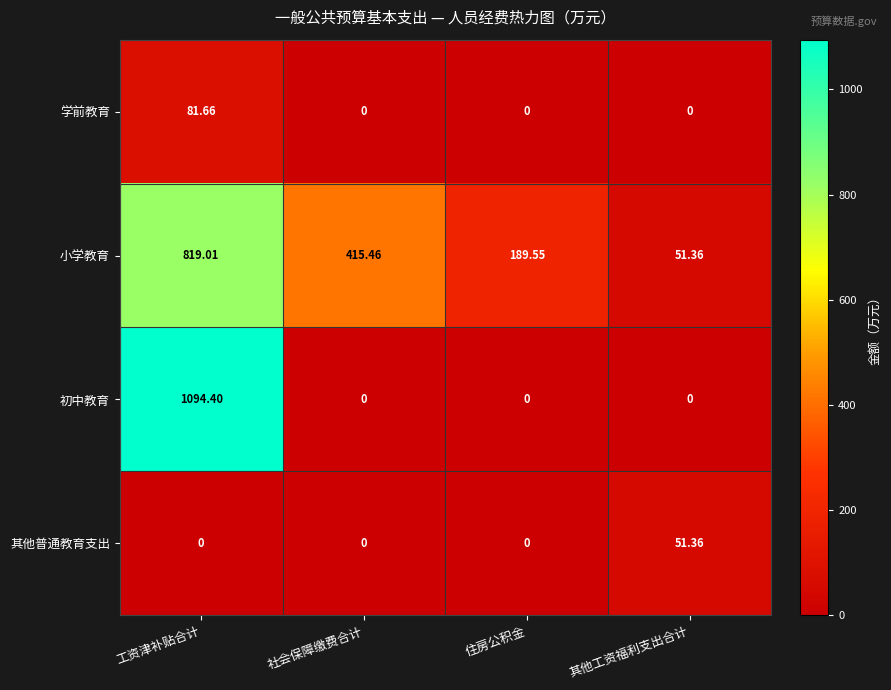

At which category does the chart reach its peak across all series?

工资津补贴合计